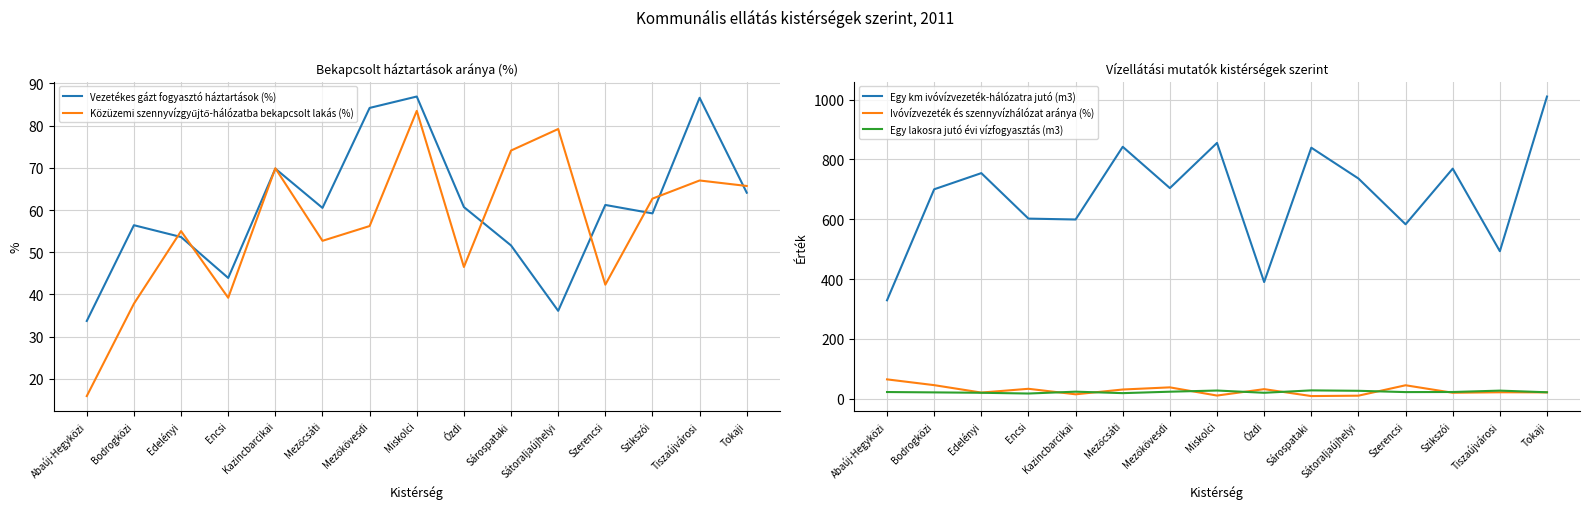

Which series has the largest total across all categories?

Egy km ivóvízvezeték-hálózatra jutó (m3)